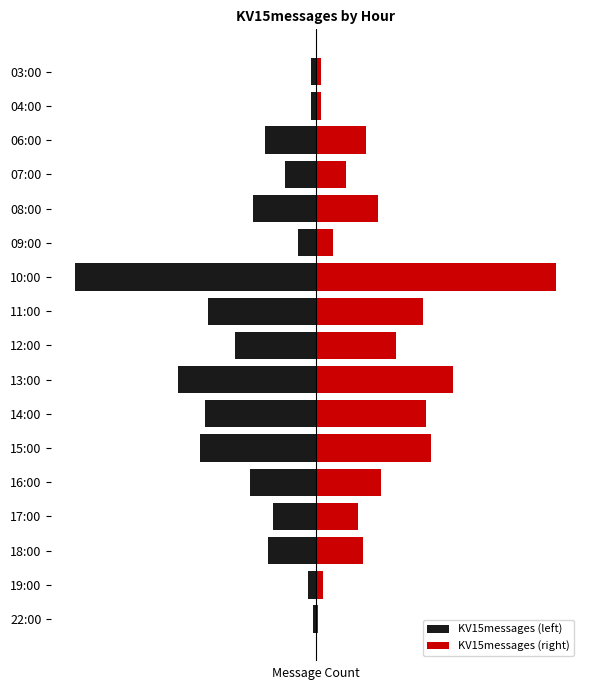

How many bars are there in each group?

2